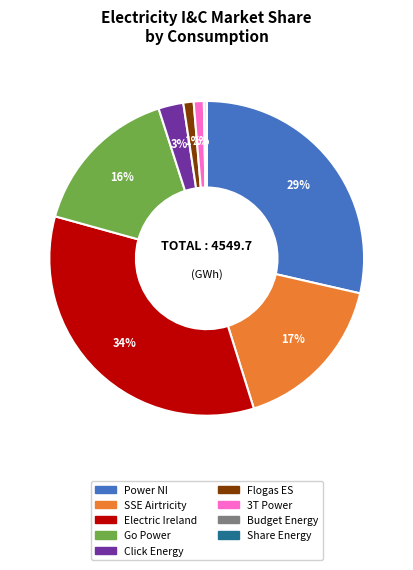

What is the largest slice in the pie chart?

Electric Ireland